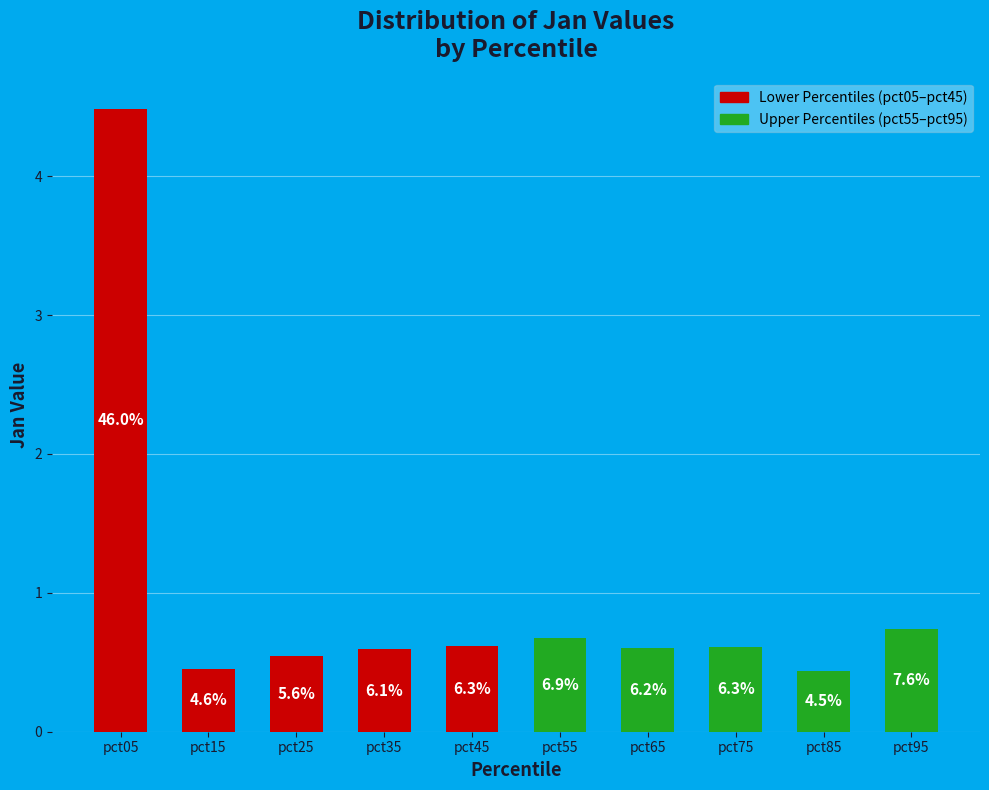

Does the chart contain any negative values?

No